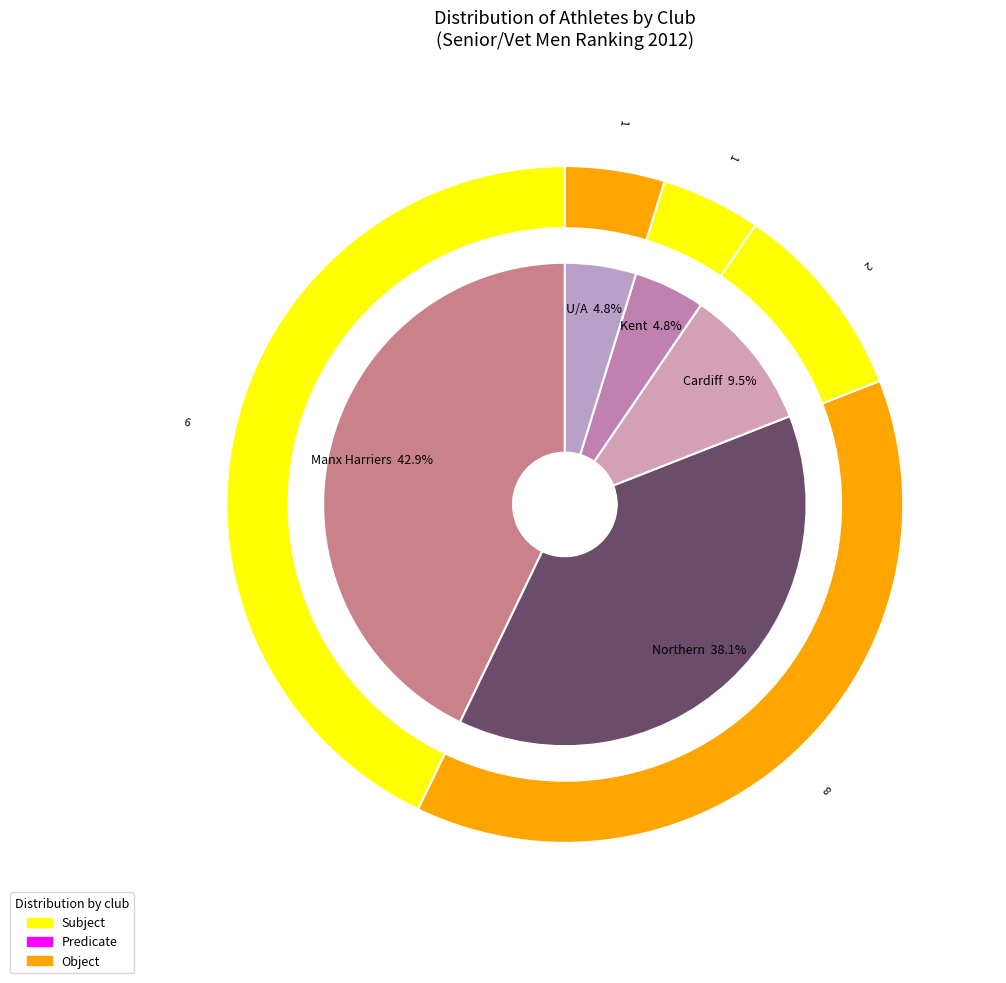

To the nearest percent, what is the combined percentage of U/A and Northern?

43%